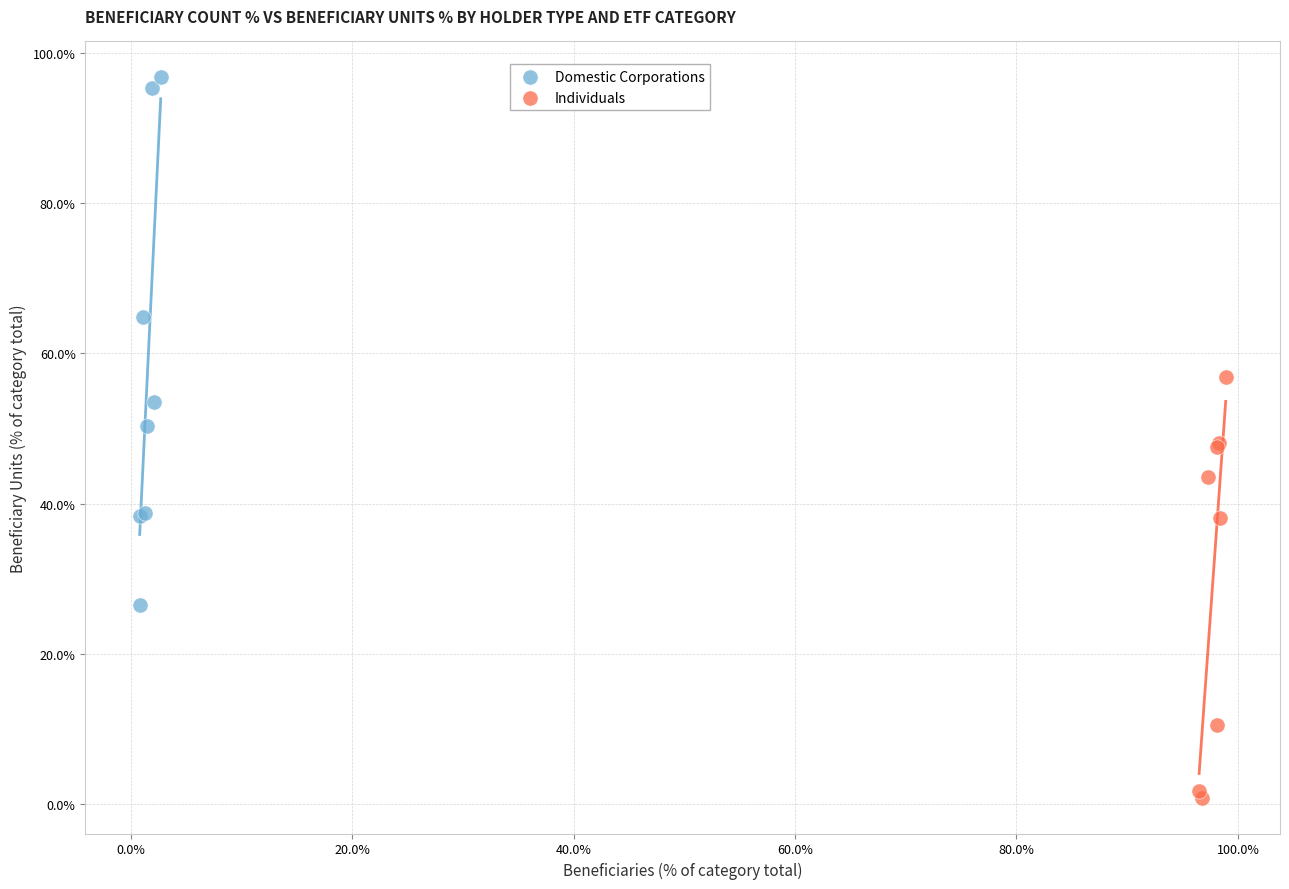

Which series contains the lowest Y value?

Individuals